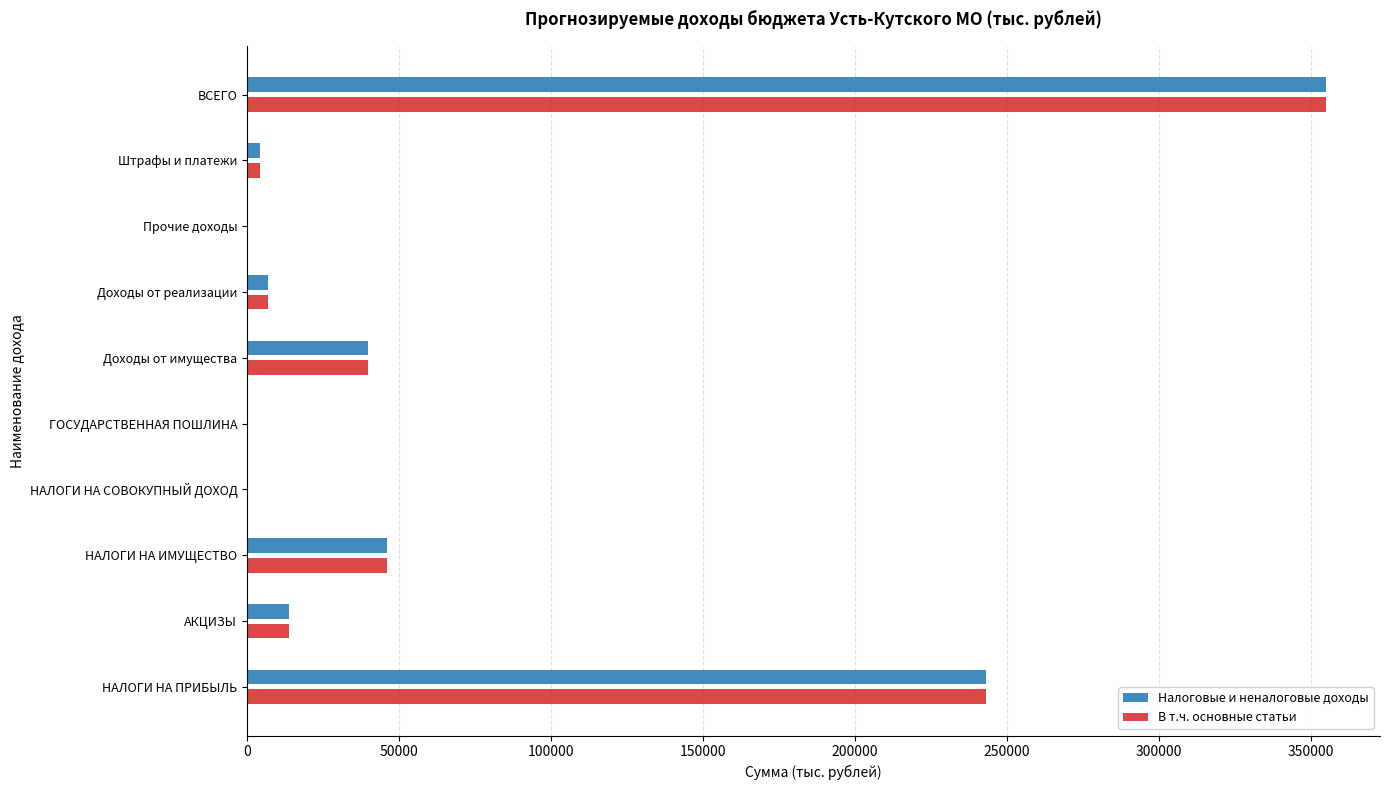

At which category is the sum across all series the highest?

ВСЕГО